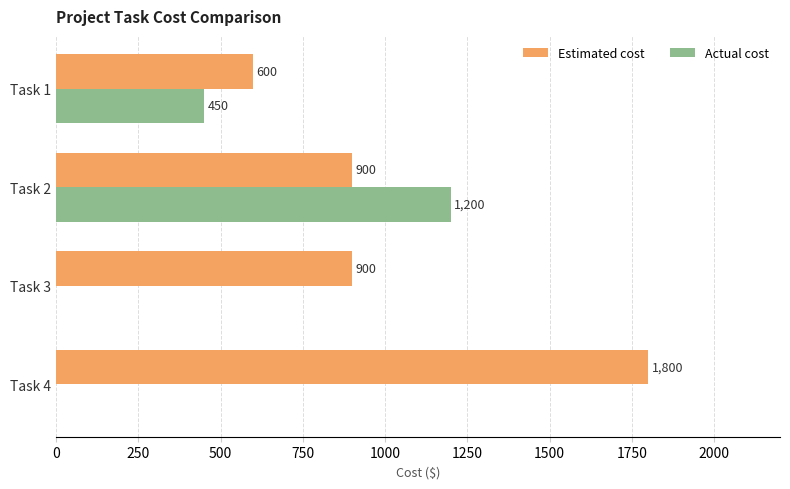

What is the sum of the Actual cost values at Task 3 and Task 1?

450